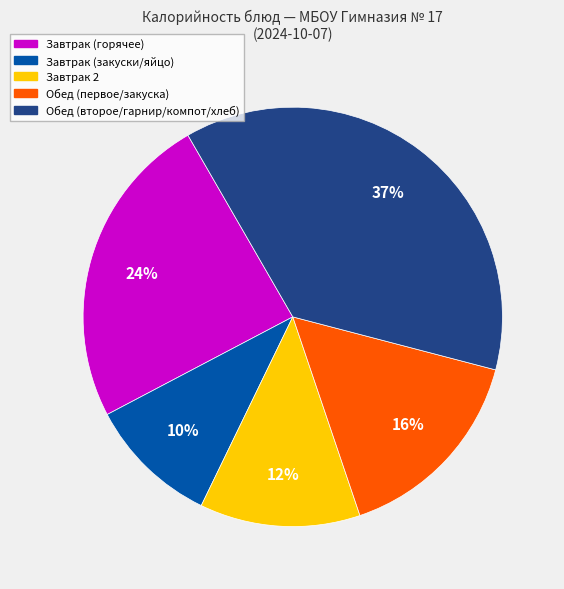

To the nearest percent, what is the difference between the largest and smallest slice percentages?

27%